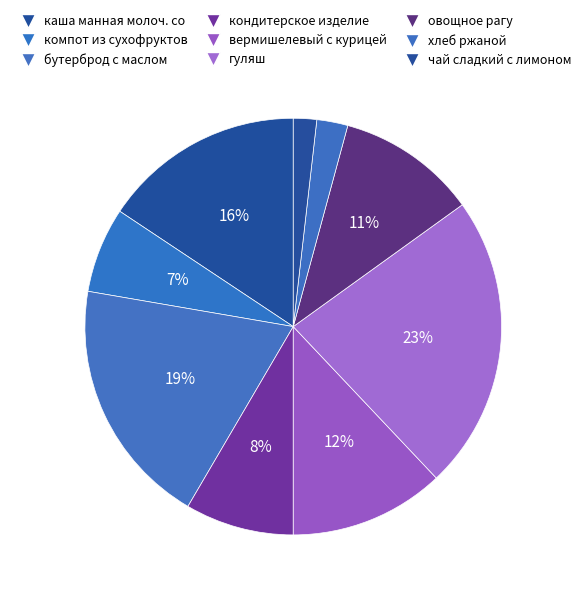

Rank the categories by value from highest to lowest.

гуляш, бутерброд с маслом, каша манная молоч. со слив маслом, вермишелевый с курицей, овощное рагу, кондитерское изделие, компот из сухофруктов, хлеб ржаной, чай сладкий с лимоном